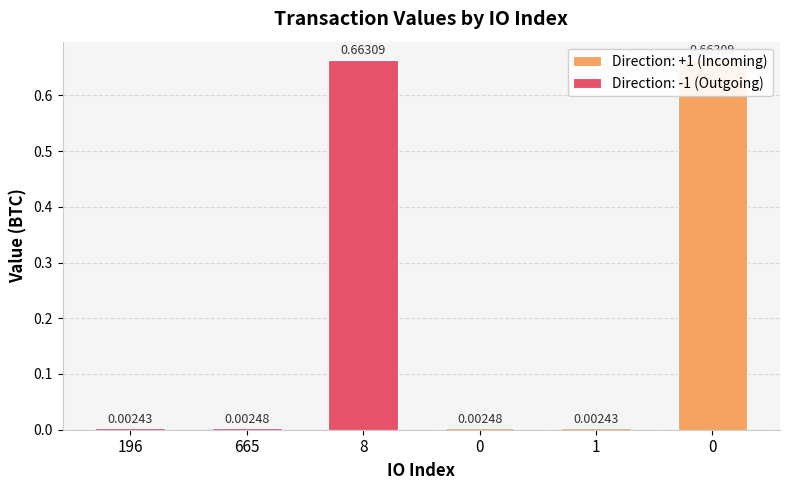

Which category has the highest value across all series?

8